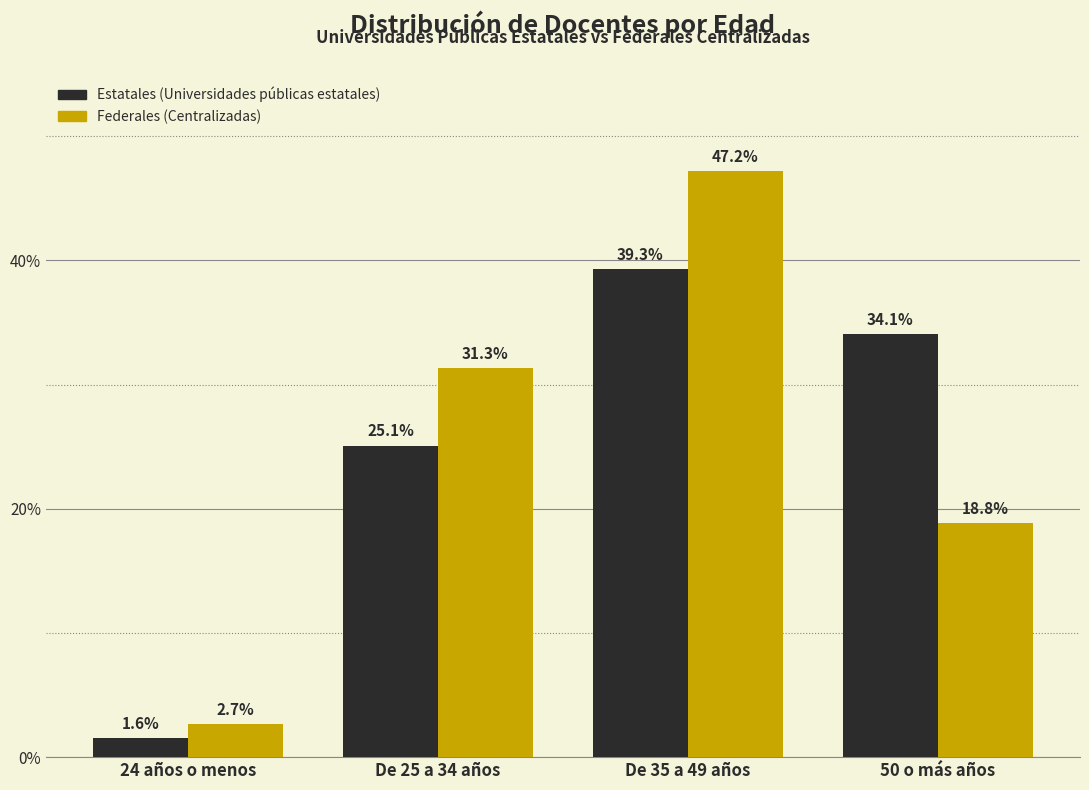

Reading left to right, list all the values displayed in this chart.

Estatales (Universidades públicas estatales): 24 años o menos=1.6	De 25 a 34 años=25.1	De 35 a 49 años=39.3	50 o más años=34.1
Federales (Centralizadas): 24 años o menos=2.7	De 25 a 34 años=31.3	De 35 a 49 años=47.2	50 o más años=18.8